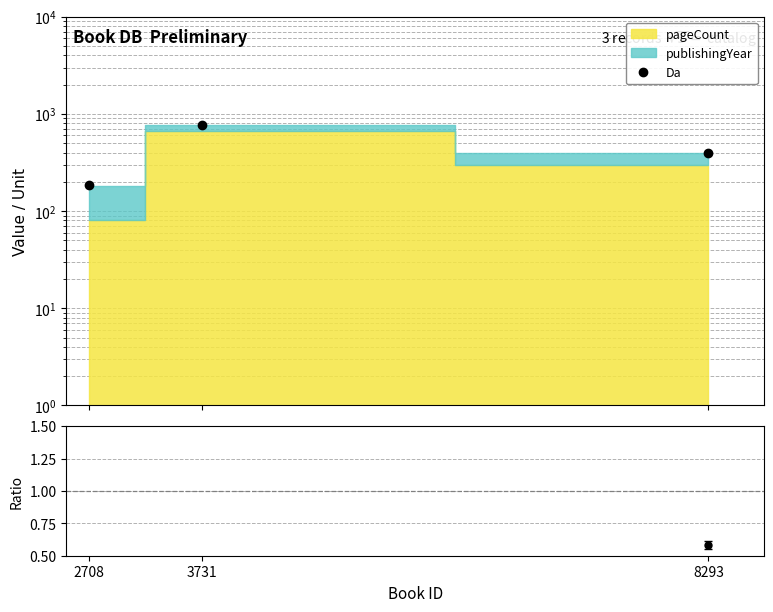

Reading right to left, what are all the values shown in this chart?

400.2	776.1	184.4